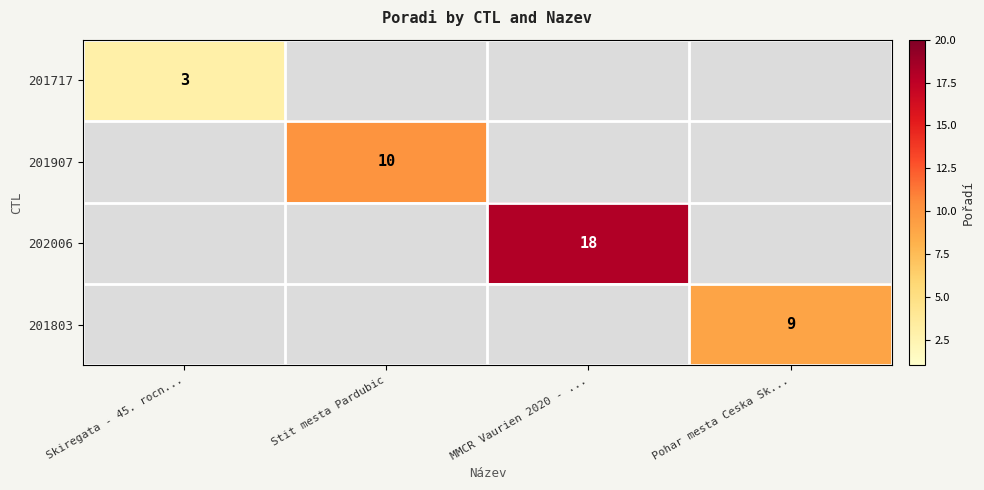

The 201803 series shows 0 at Skiregata - 45. rocn.... True or false?

True